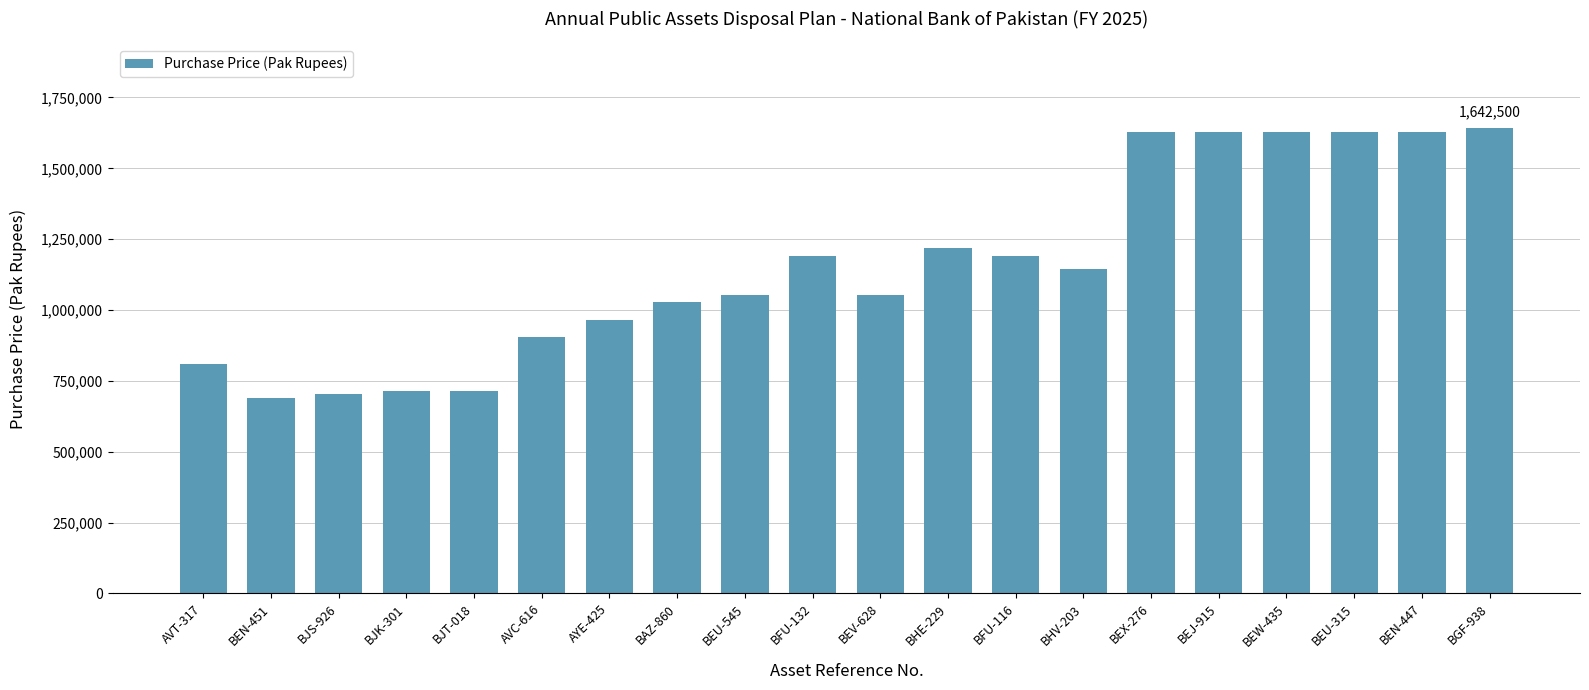

How many data points are less than 1144000?

10